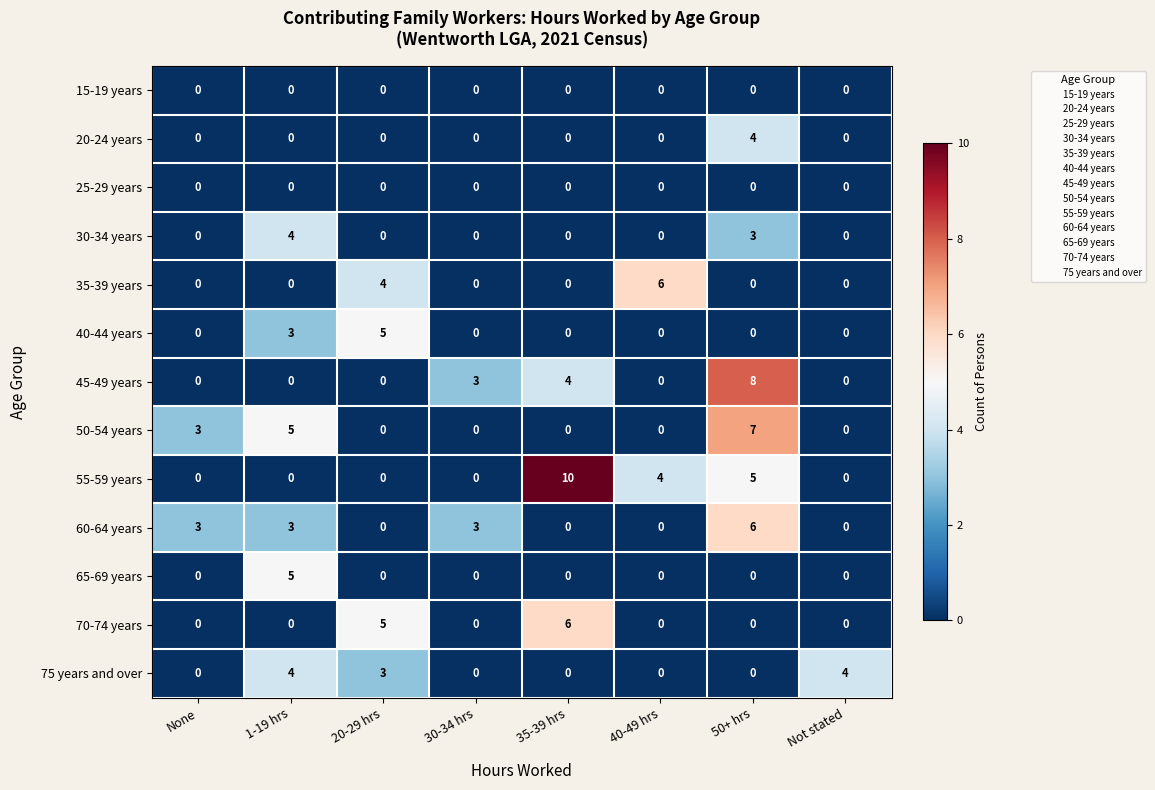

The value of 45-49 years at Not stated is -4. True or false?

False